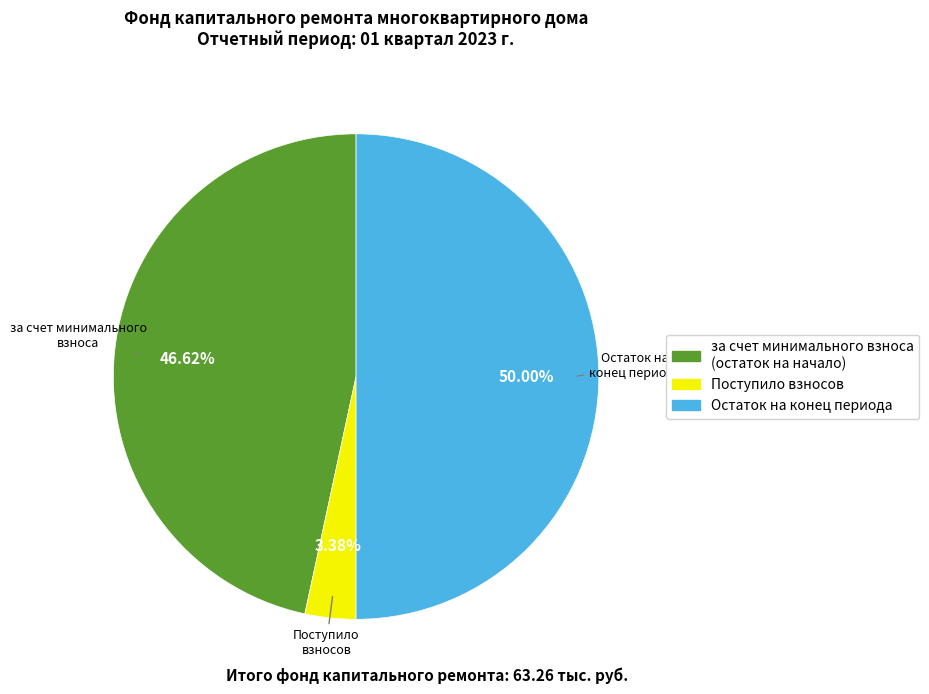

Rank the categories by value from lowest to highest.

Поступило взносов, за счет минимального взноса (остаток на начало), Остаток на конец периода